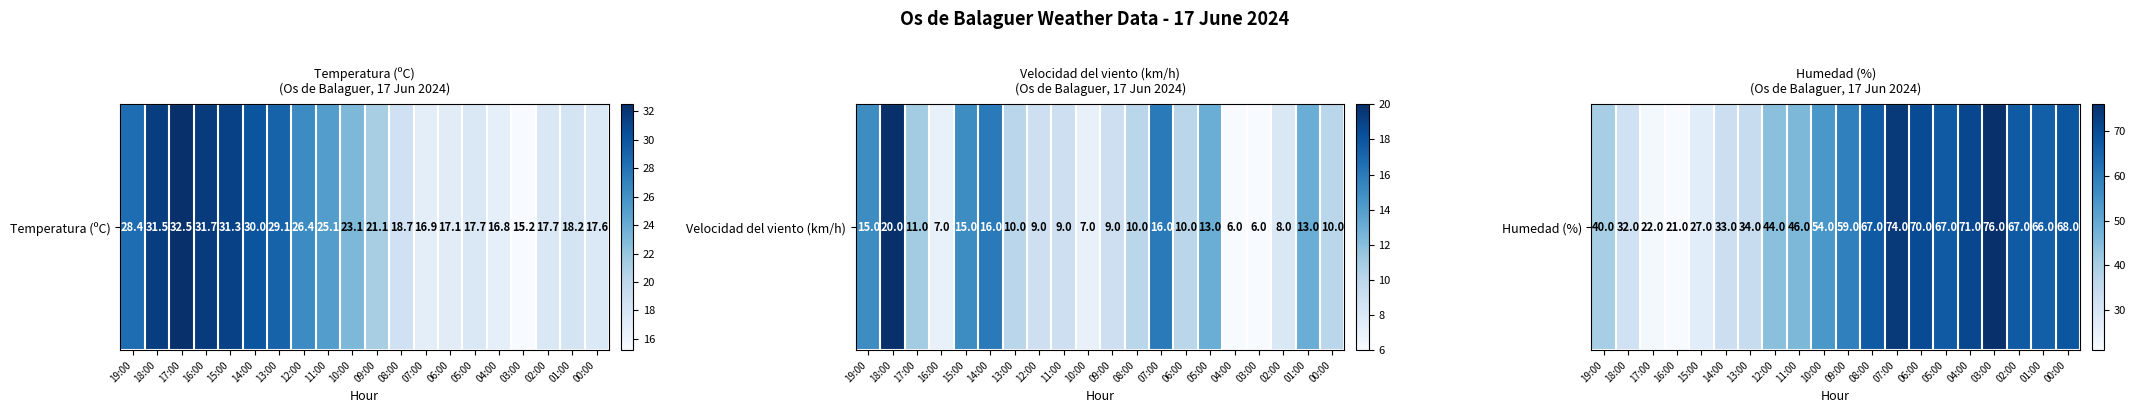

At which category does the chart reach its peak across all series?

03:00